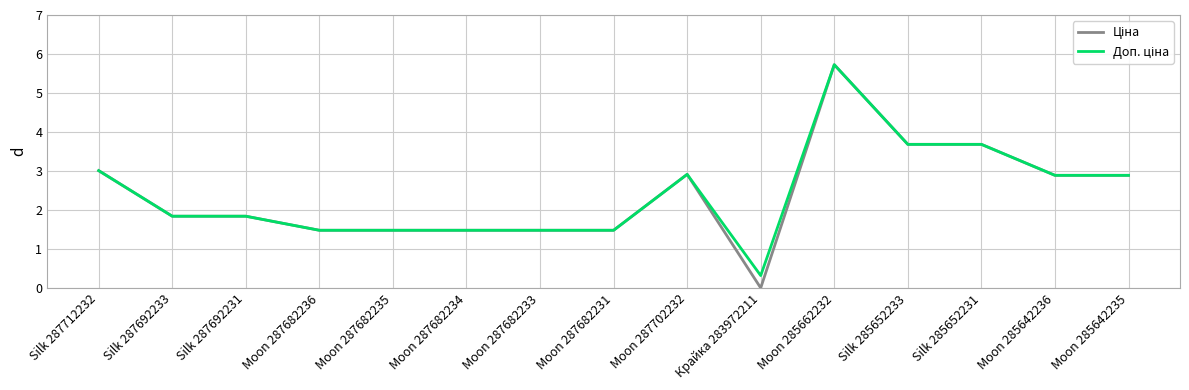

At which category is the sum across all series the highest?

Moon 285662232